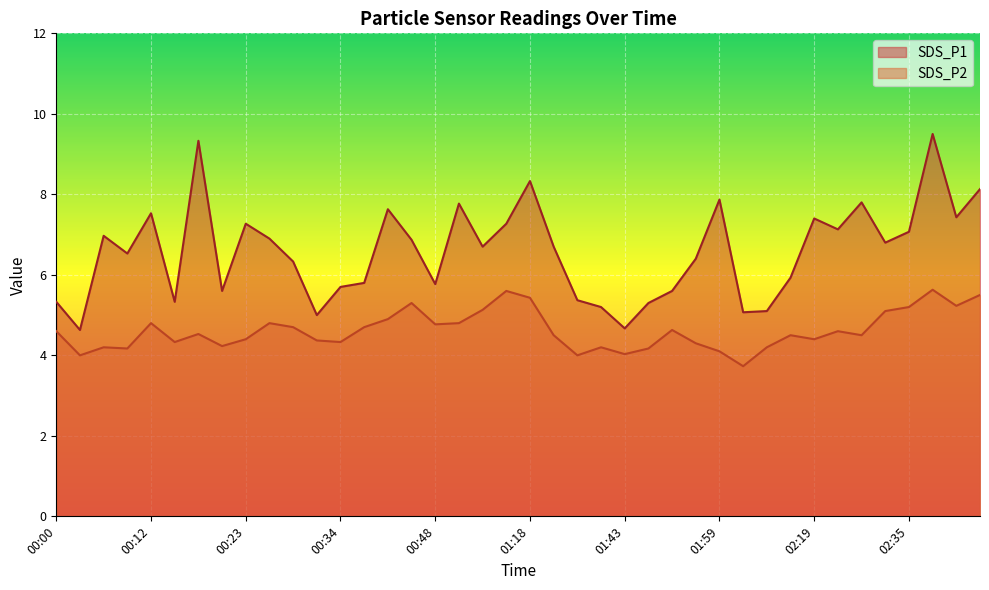

List the labels in order of SDS_P2 value, largest first.

02:41, 00:59, 02:46, 01:18, 00:45, 02:44, 02:35, 00:57, 02:30, 00:40, 00:12, 00:26, 00:51, 00:48, 00:29, 00:37, 01:51, 00:00, 02:22, 00:17, 01:24, 02:16, 02:24, 00:23, 02:19, 00:32, 00:15, 00:34, 01:54, 00:20, 00:06, 01:35, 02:10, 00:09, 01:46, 01:59, 01:43, 00:03, 01:29, 02:05